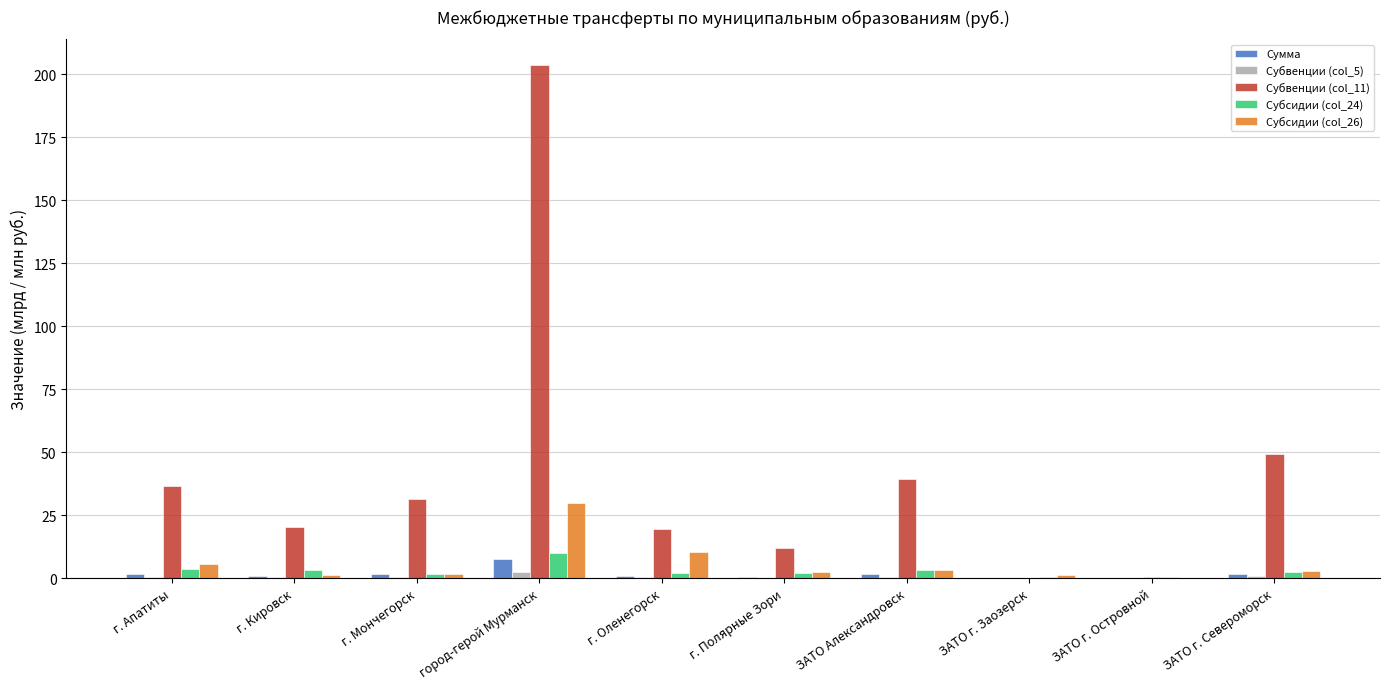

How many groups of bars are there?

10